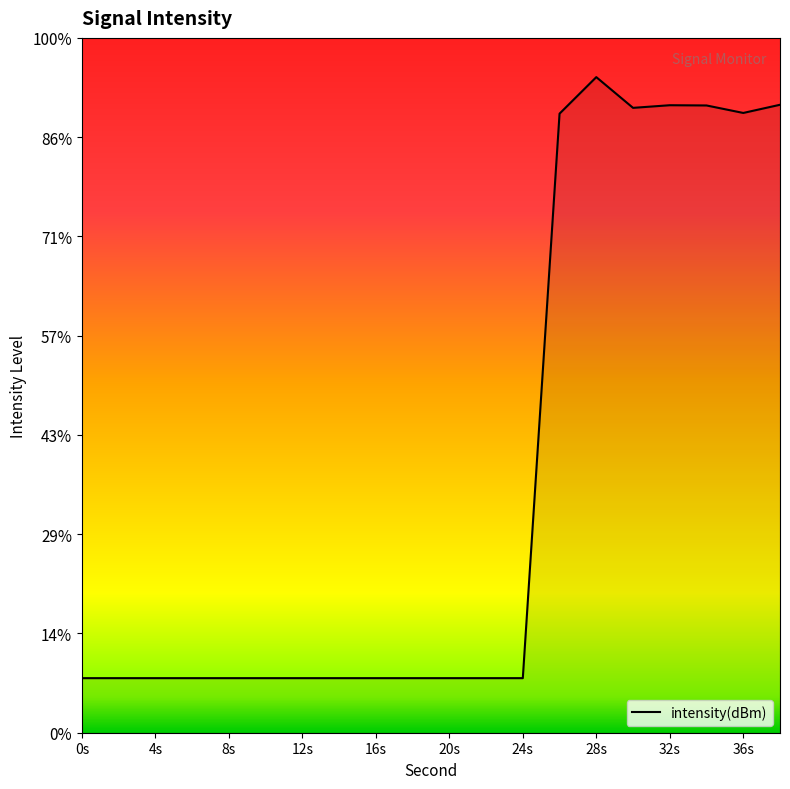

Reading right to left, extract all data points from this chart.

-126.1	-127.4	-126.2	-126.1	-126.6	-121.5	-127.5	-221.0	-221.0	-221.0	-221.0	-221.0	-221.0	-221.0	-221.0	-221.0	-221.0	-221.0	-221.0	-221.0